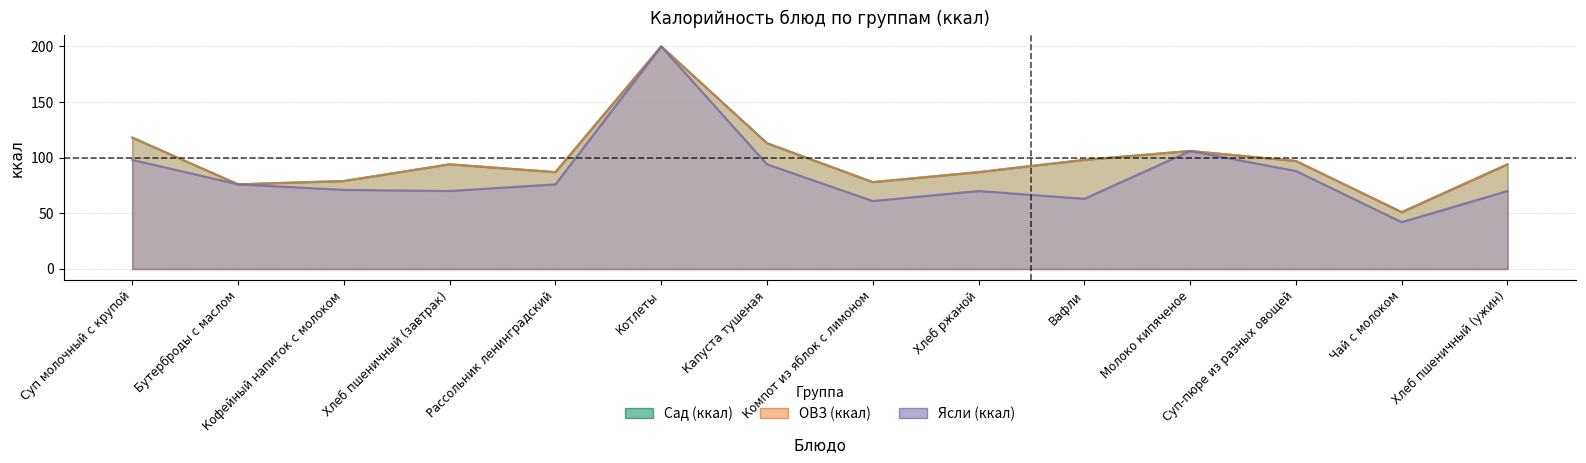

Which has a higher value, Компот из яблок с лимоном or Суп-пюре из разных овощей?

Суп-пюре из разных овощей